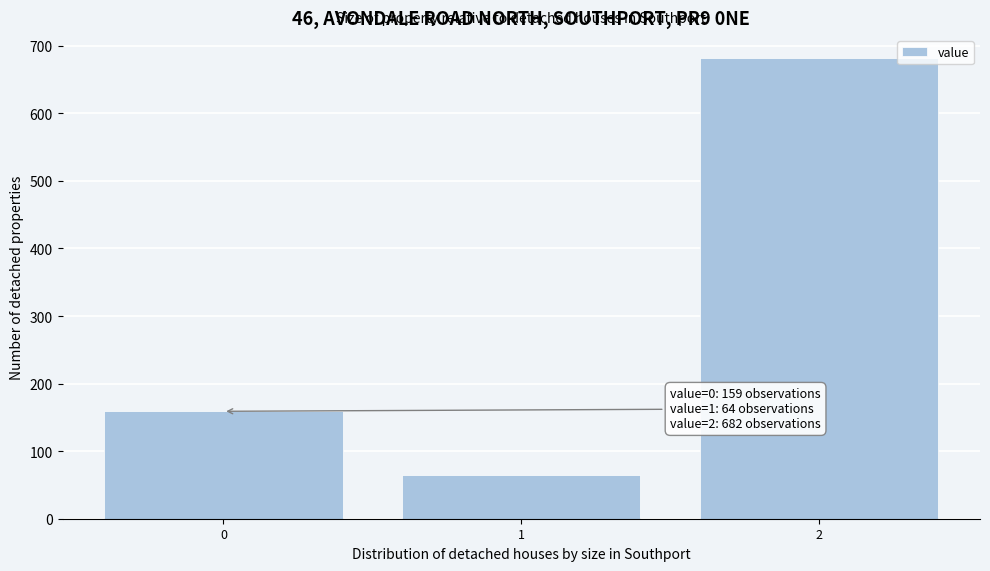

Reading left to right, transcribe all the data shown in this chart.

159	64	682